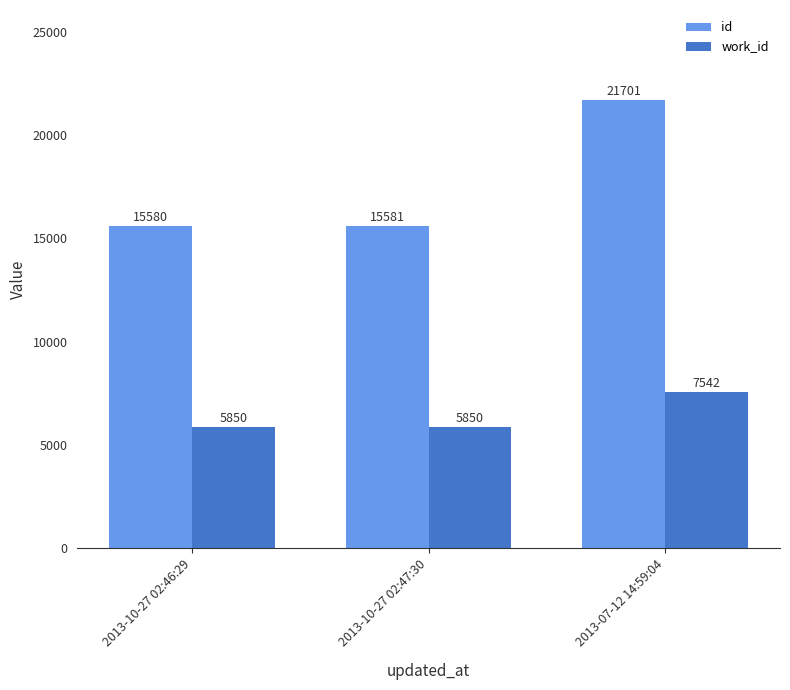

How many bars are there in each group?

2